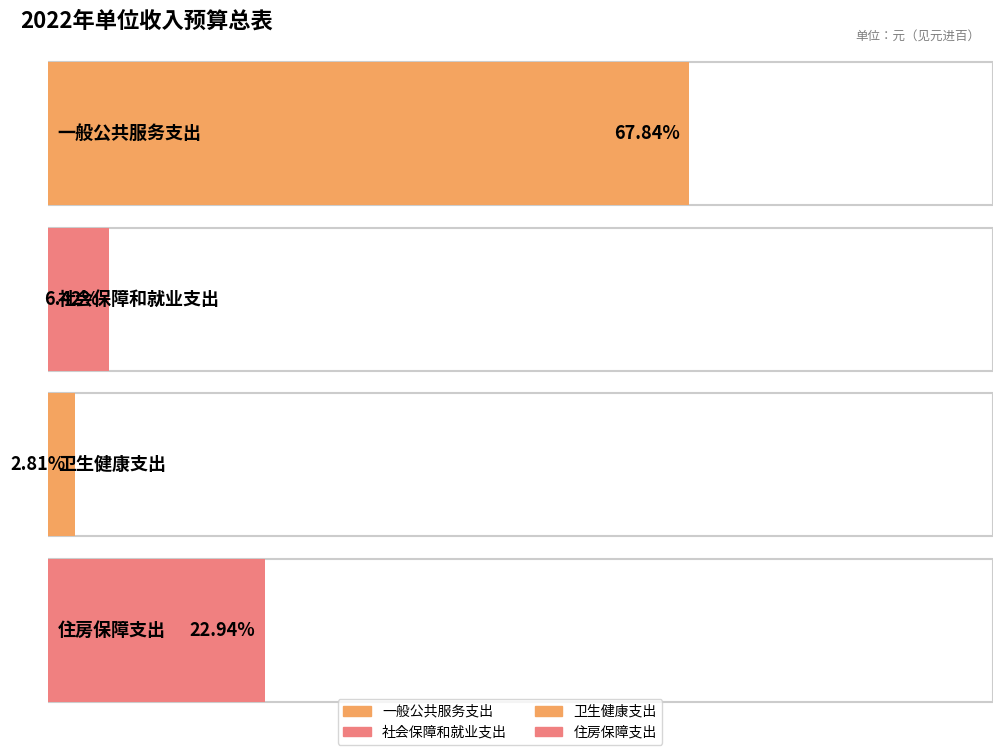

How many data points are less than 657100?

2